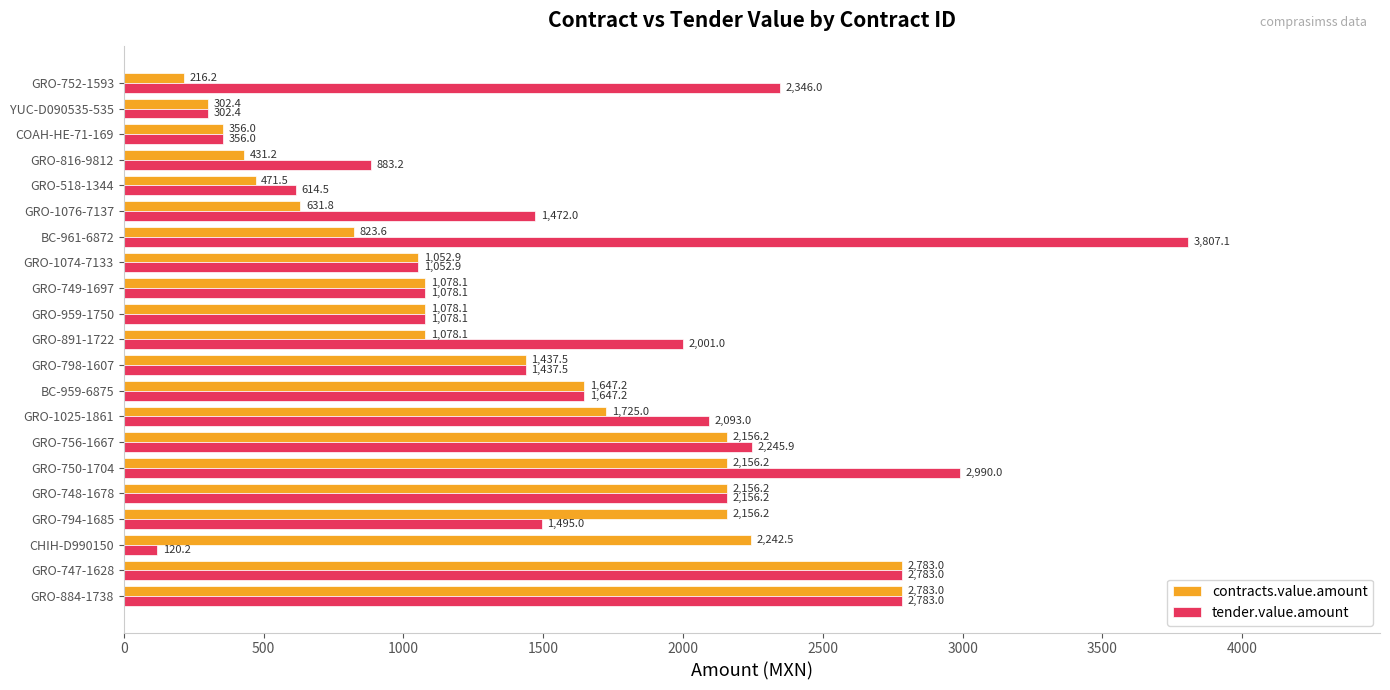

What is the greatest value displayed?

3807.1